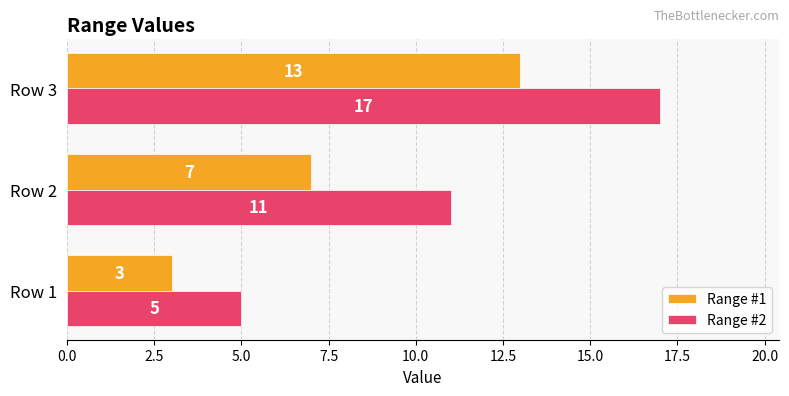

What is the maximum value for Range #2?

17